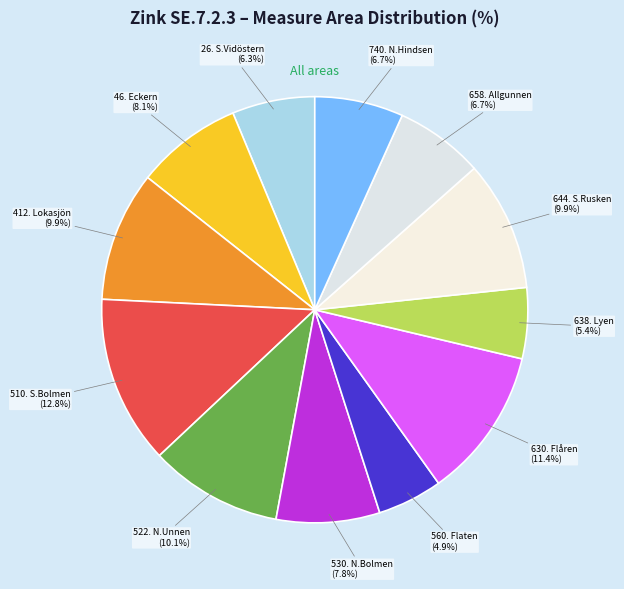

How many slices are in this pie chart?

12